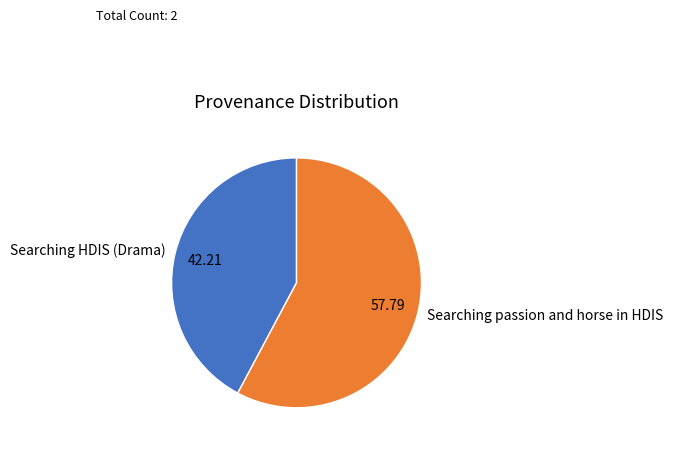

Do Searching passion and horse in HDIS and Searching HDIS (Drama) together represent more than half of the pie?

Yes